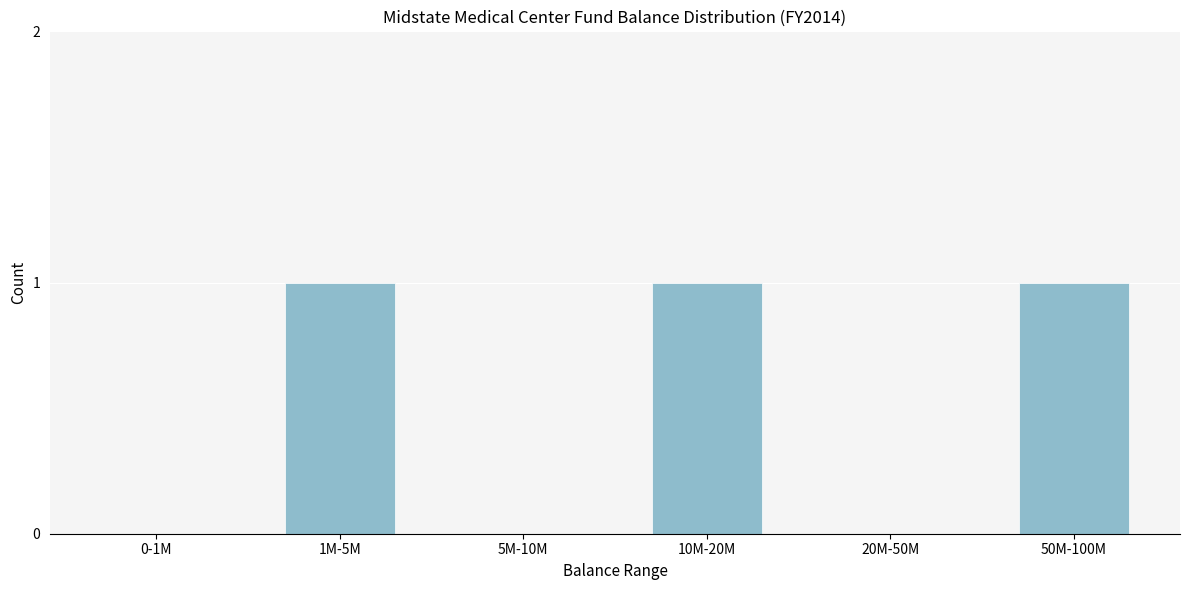

Reading right to left, list all the values displayed in this chart.

50M-100M=1	20M-50M=0	10M-20M=1	5M-10M=0	1M-5M=1	0-1M=0